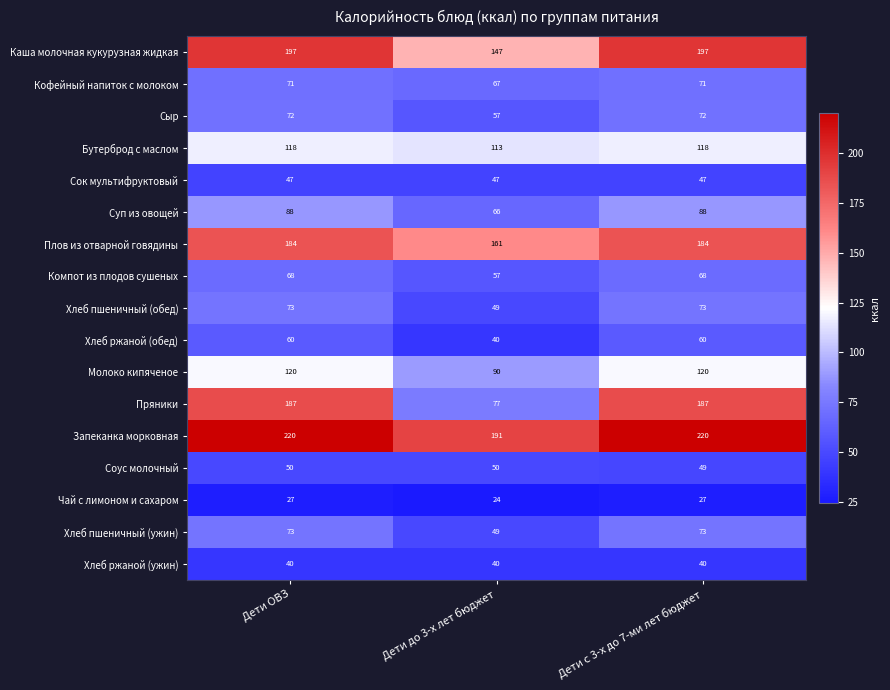

What is the lowest value of the Компот из плодов сушеных series?

57